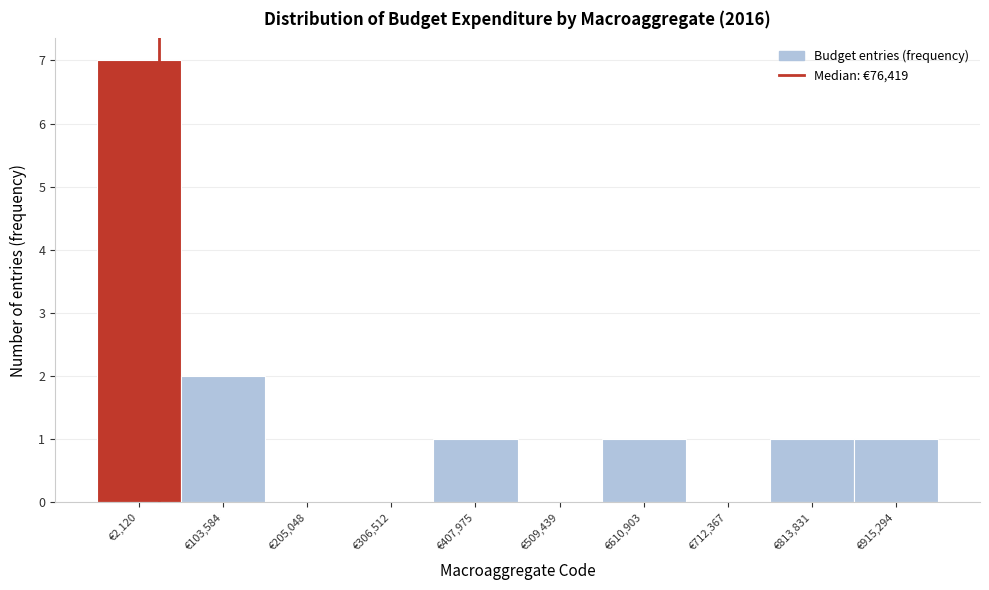

Reading right to left, what are all the values shown in this chart?

€915,294=1	€813,831=1	€712,367=0	€610,903=1	€509,439=0	€407,975=1	€306,512=0	€205,048=0	€103,584=2	€2,120=7